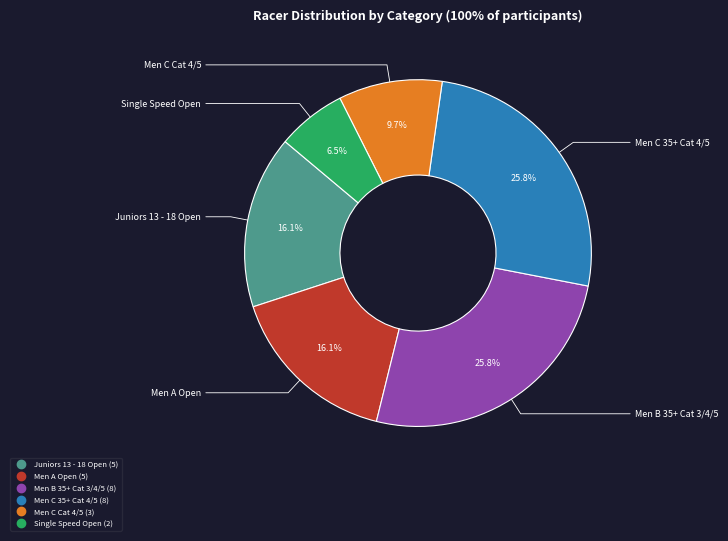

How many slices are in this pie chart?

6